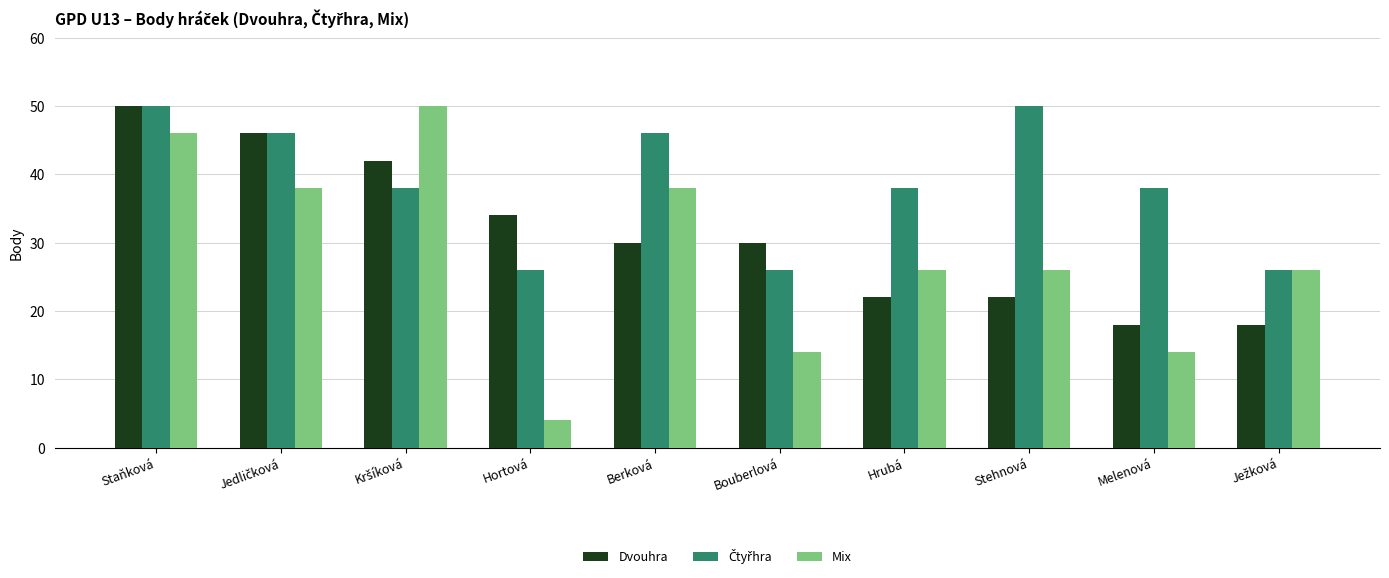

What is the sum of all Dvouhra values?

312